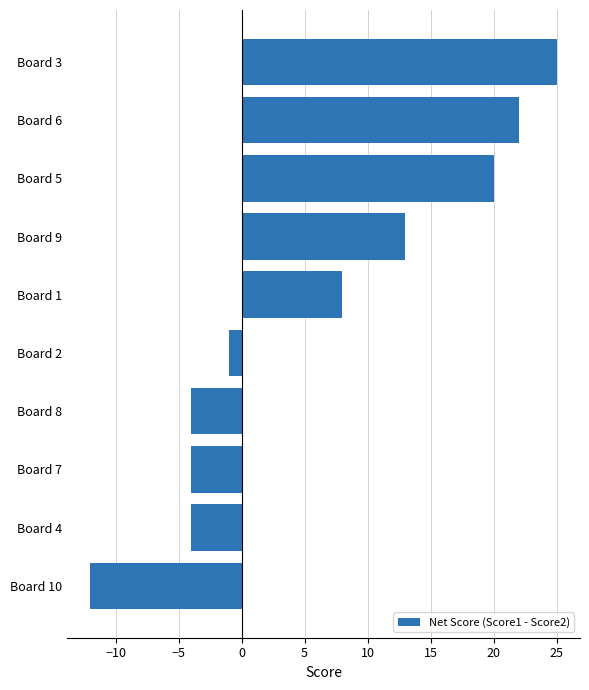

Is it true that the value at Board 6 is 12?

False